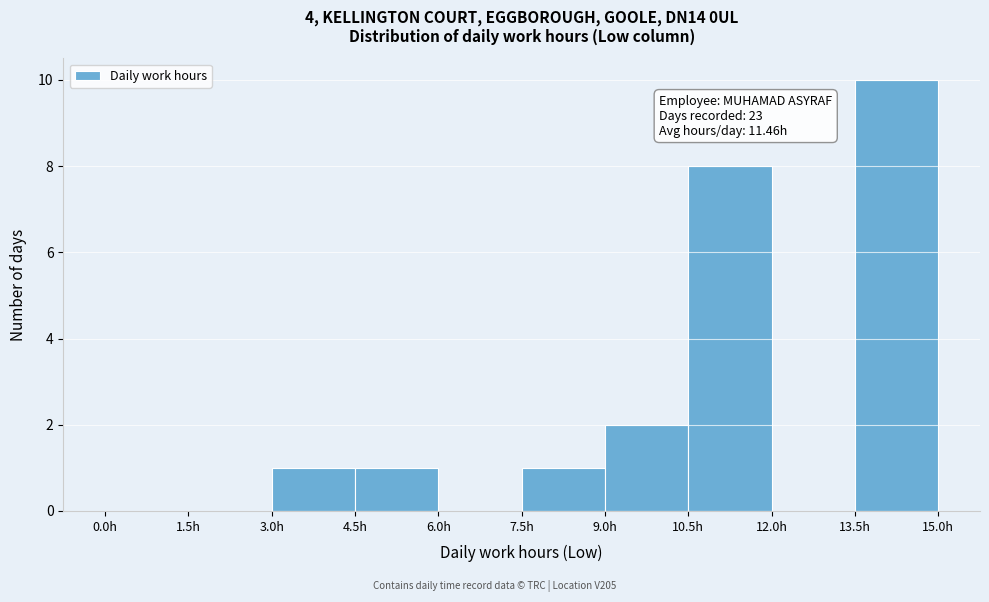

Which range on the x-axis has the tallest bar?

13.5 to 15.0